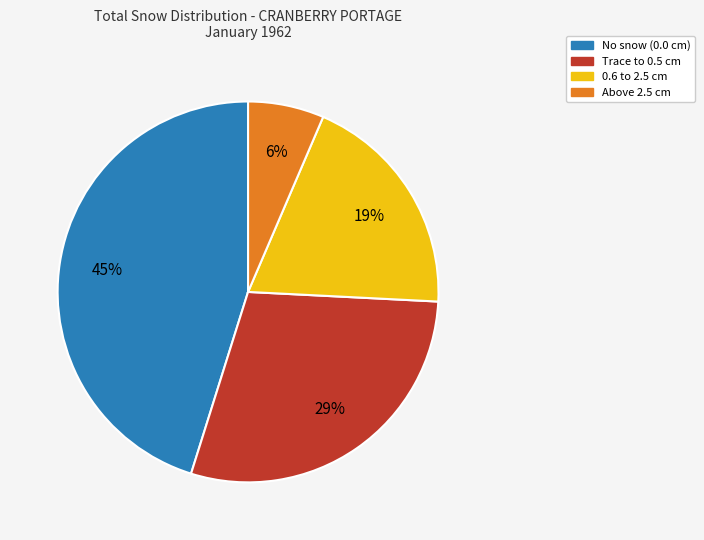

Does any single category account for the majority?

No